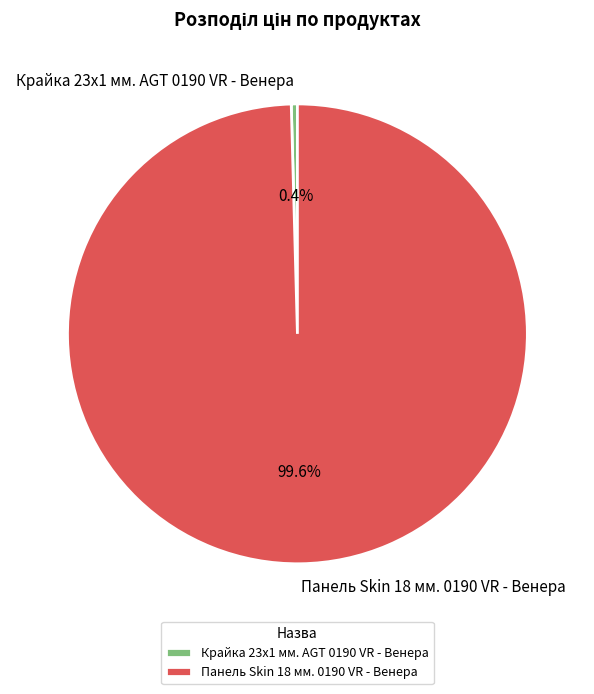

To the nearest percent, what is the average slice percentage?

50%